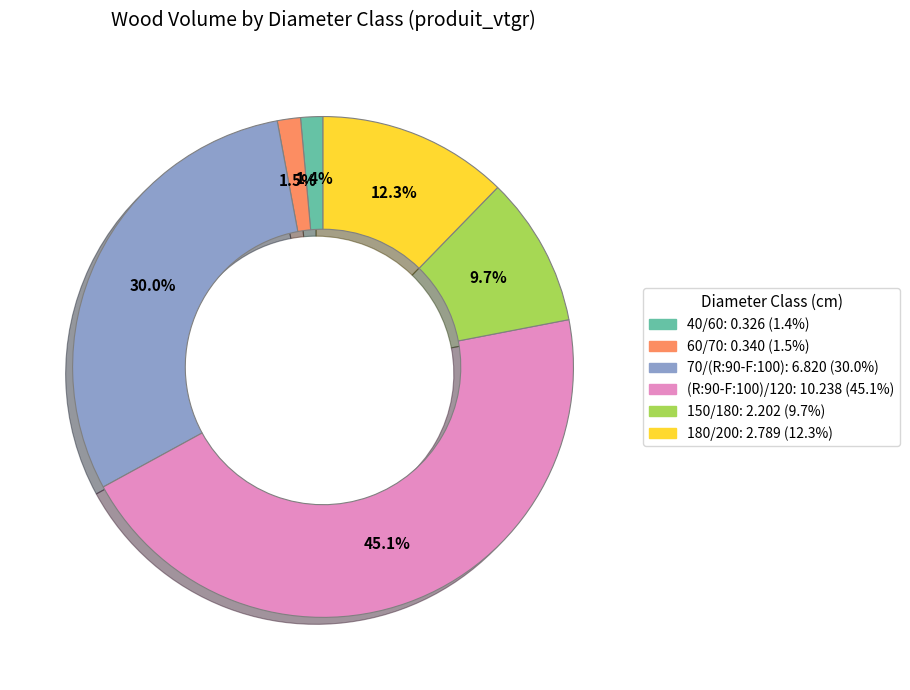

Combined, what portion of the pie is 60/70 and 40/60?

2.9%